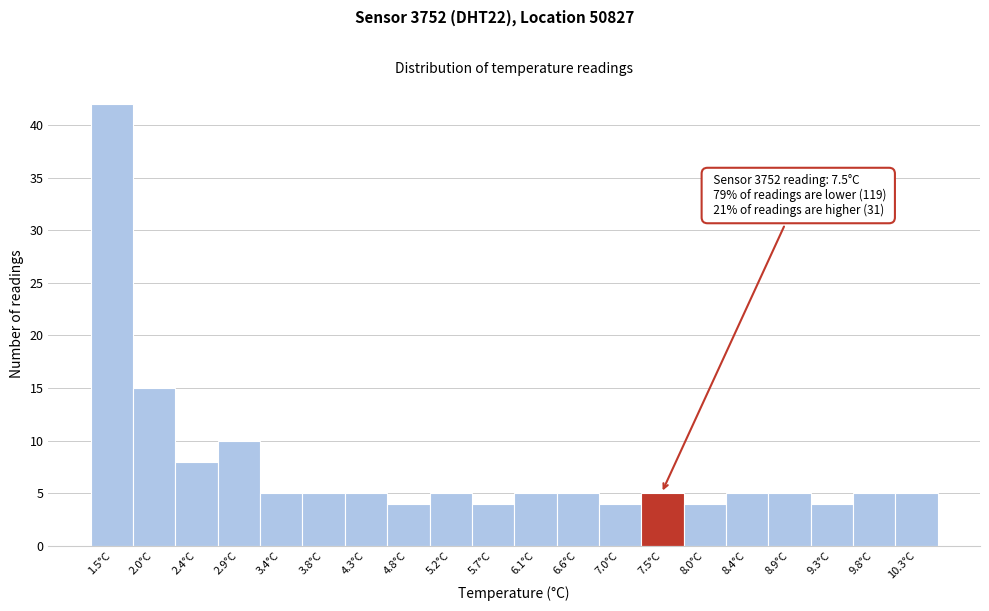

Over which range of the x-axis is the bar tallest?

1.30 to 1.76